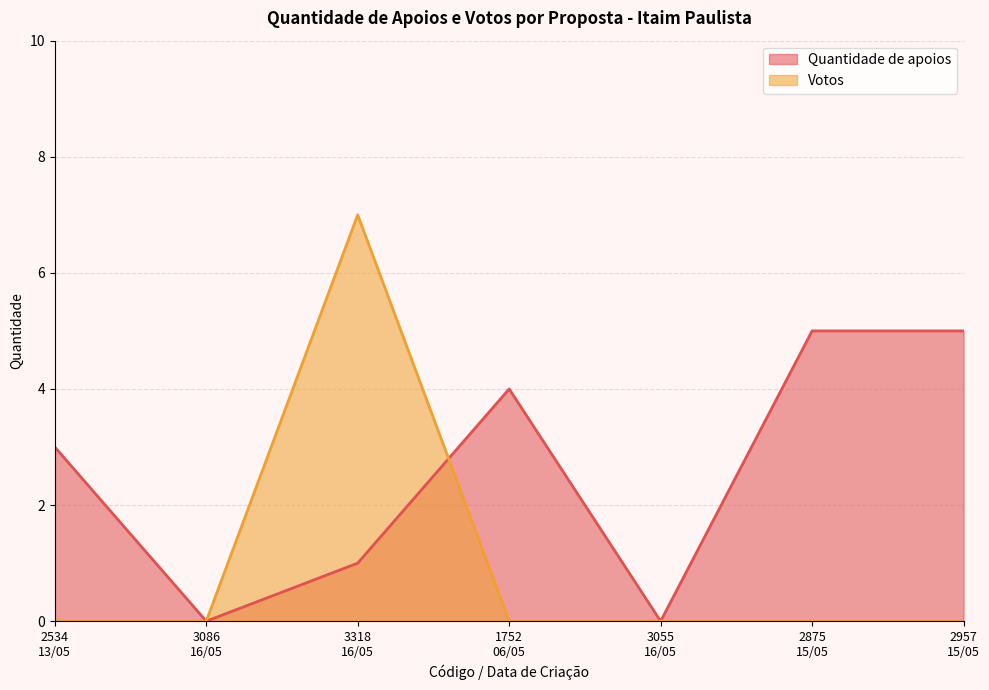

Rank the series by their average value, from highest to lowest.

Quantidade de apoios, Votos